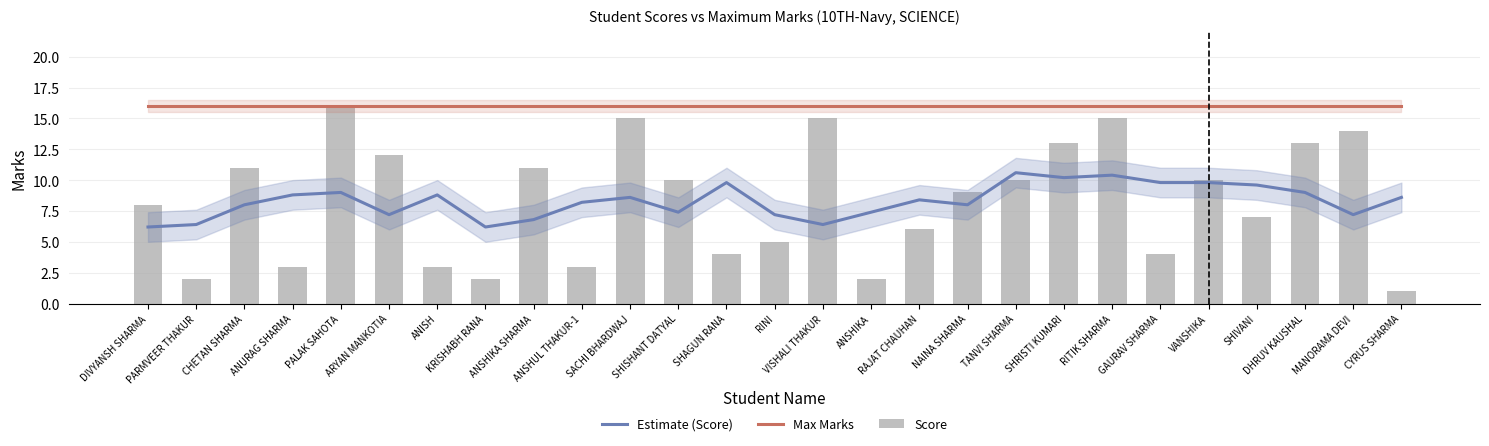

Rank the series by their maximum value, from lowest to highest.

Estimate (Score), Max Marks, Score